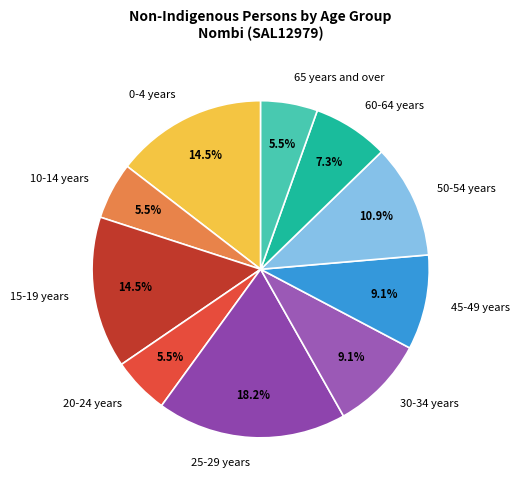

To the nearest percent, what percentage of the pie is 45-49 years?

9%